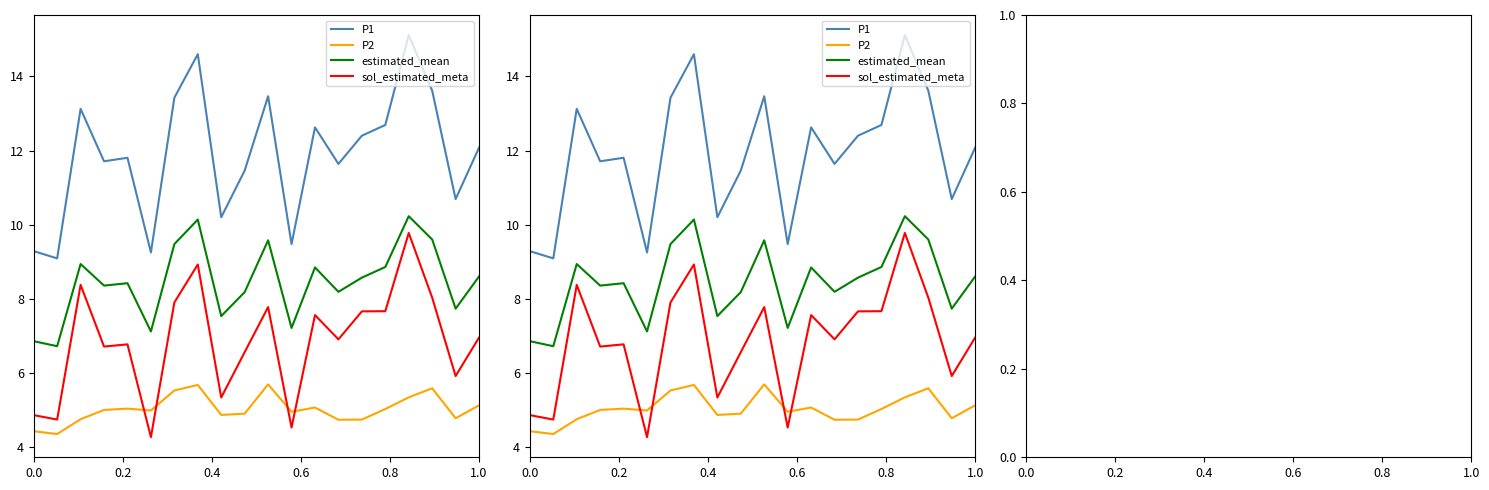

True or false: P2 and sol_estimated_meta cross at least once.

True